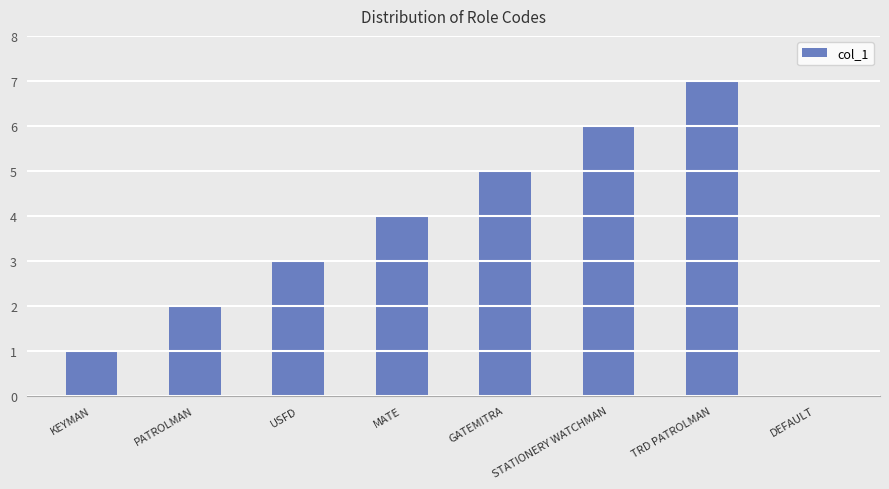

Reading left to right, what are all the values shown in this chart?

1	2	3	4	5	6	7	0